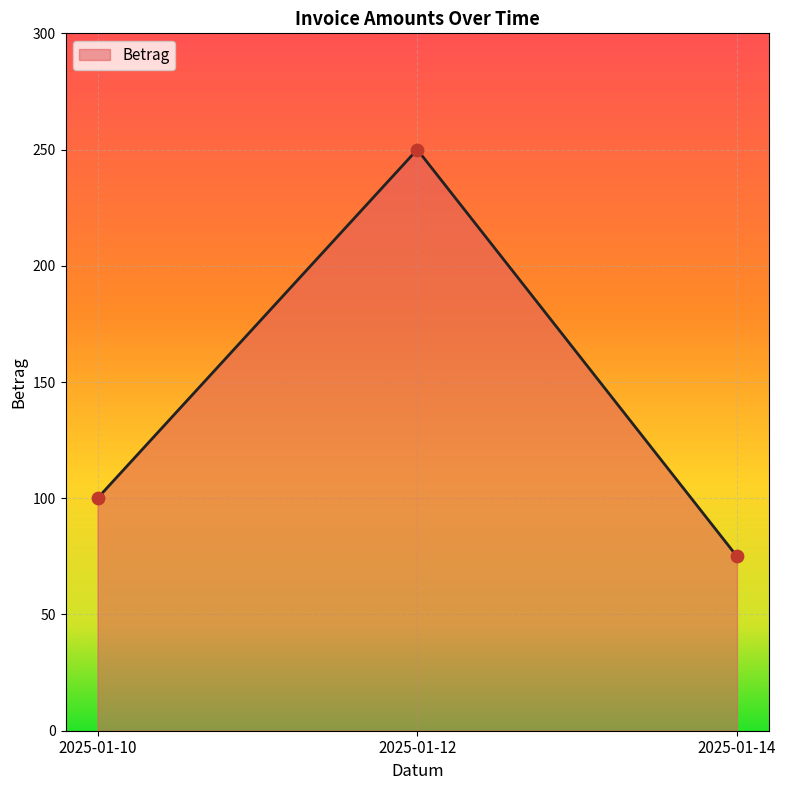

Which has a higher value, 2025-01-12 or 2025-01-10?

2025-01-12